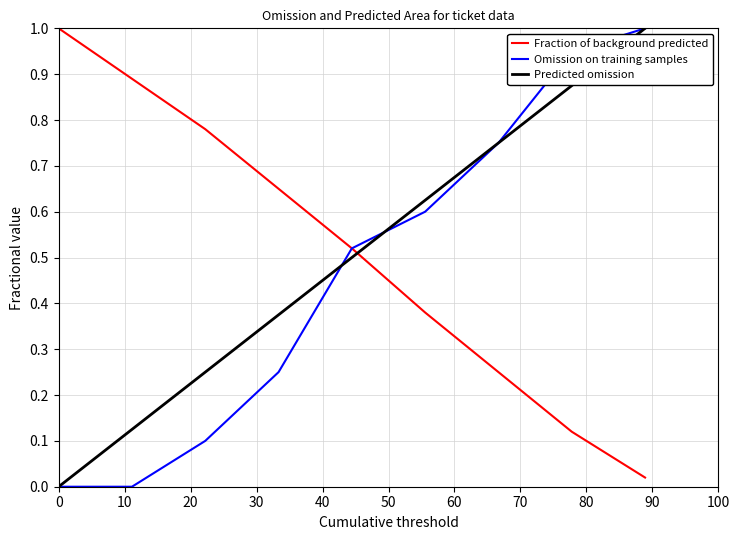

Which series ends up on top after the final intersection of Fraction of background predicted and Predicted omission?

Predicted omission